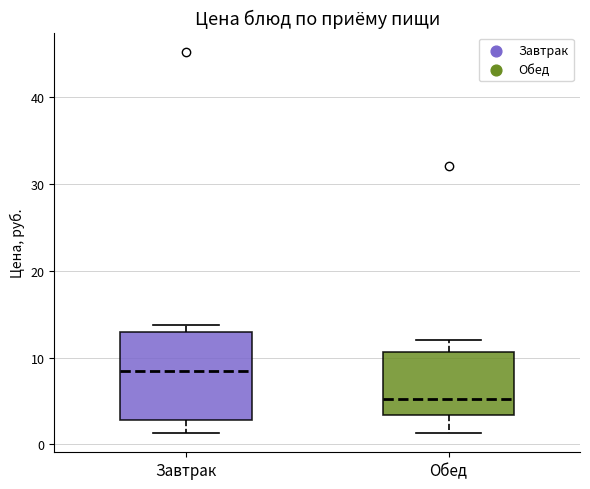

Where is the lower edge of the box for Завтрак on the y-axis? The values are not printed on the chart, so give them approximately, as read against the axis.

3